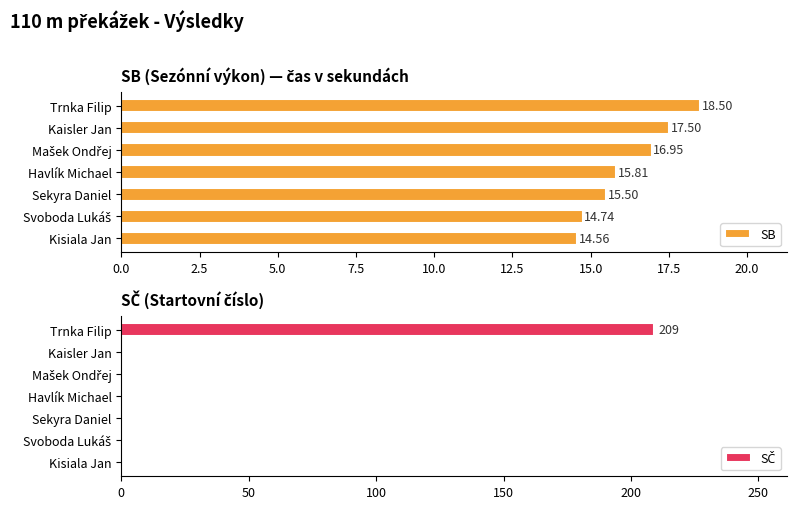

Which series has the largest range (max minus min)?

SČ